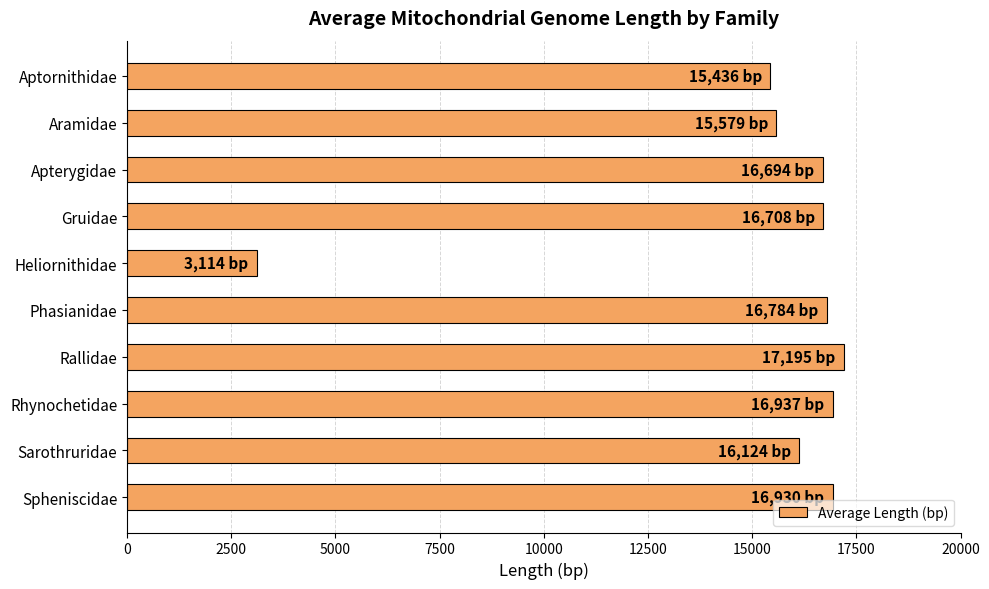

The chart shows a value of 16707.7 at Gruidae. True or false?

True